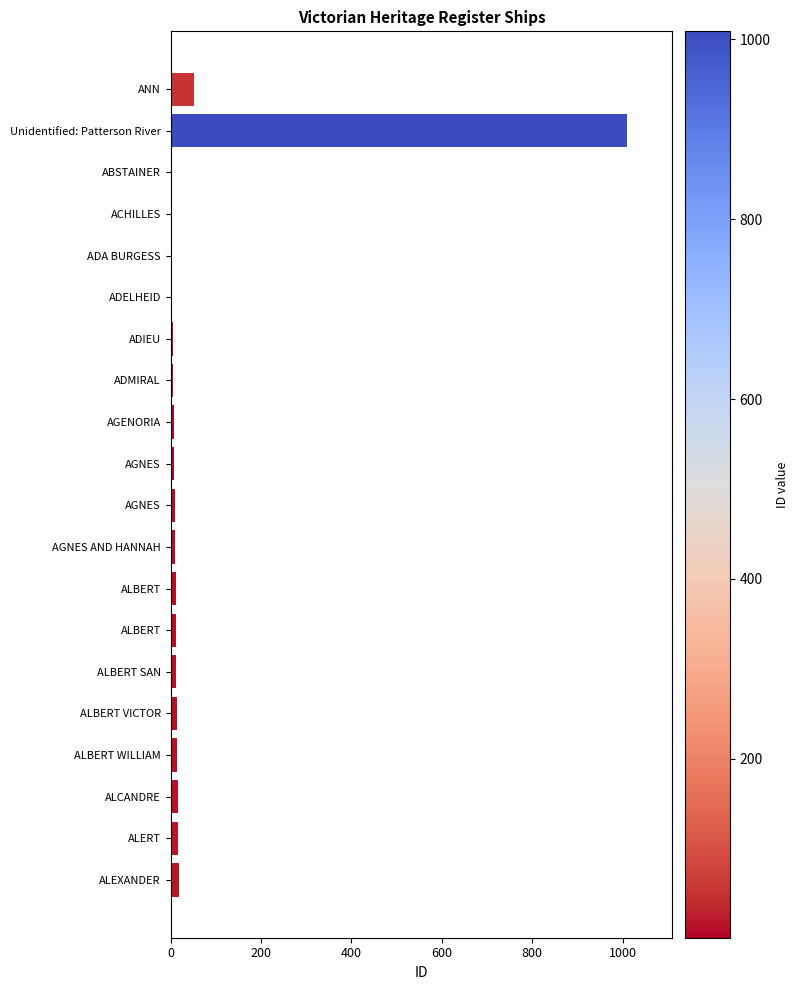

How many categories are shown in the chart?

20